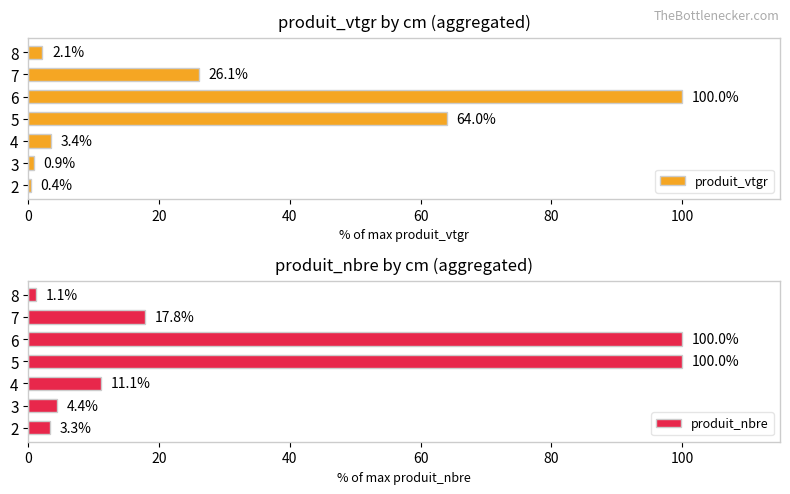

What are all the series names shown in the legend?

produit_vtgr, produit_nbre